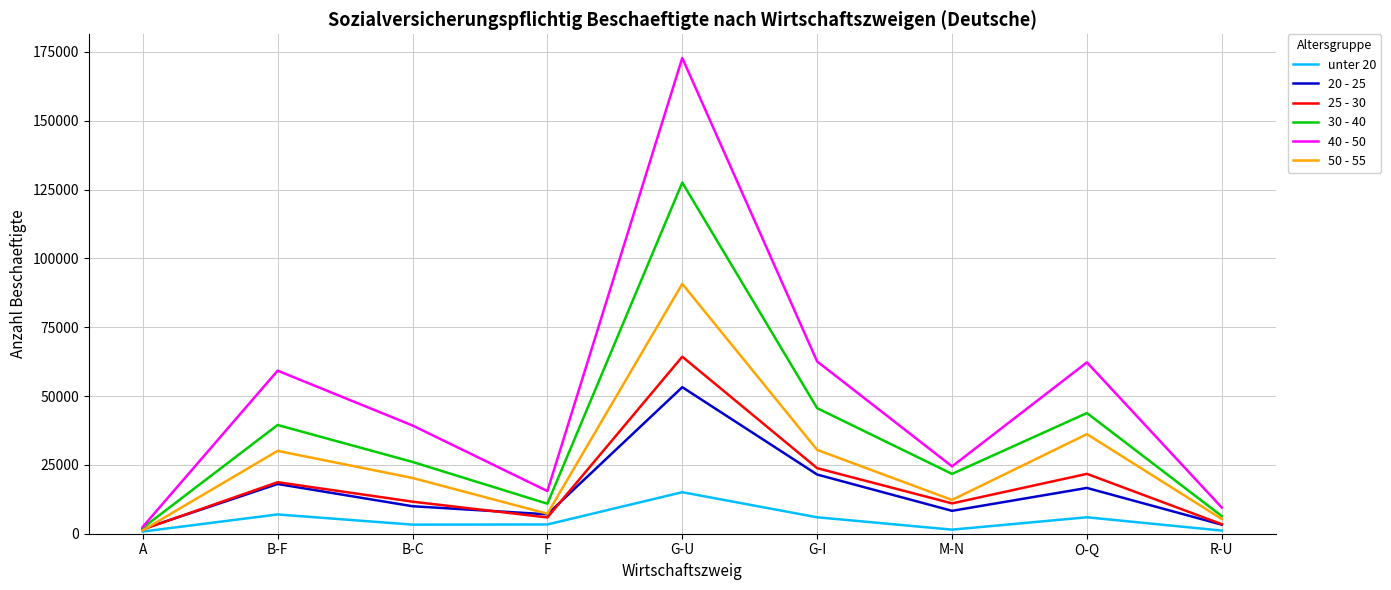

True or false: unter 20 and 40 - 50 cross at least once.

False